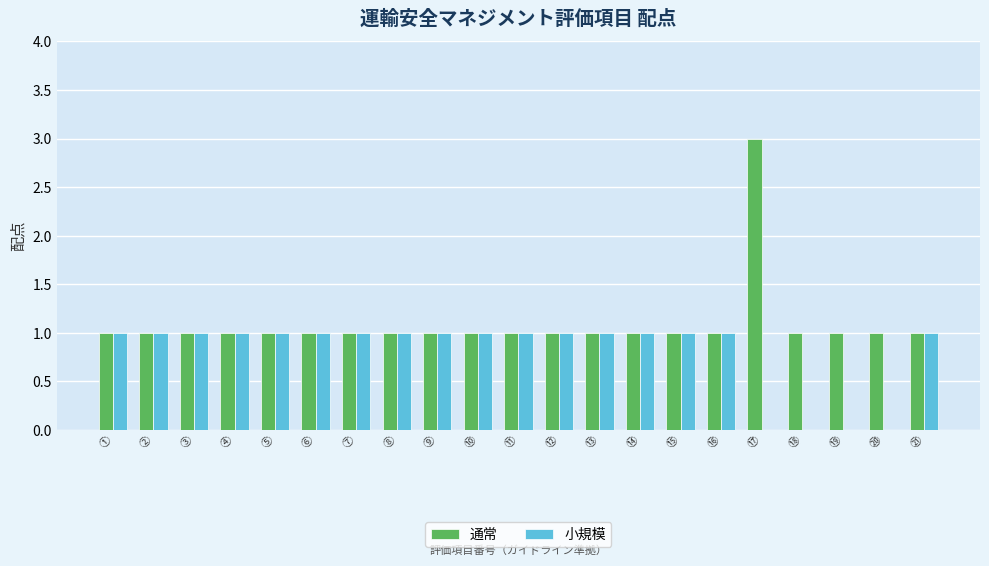

Reading left to right, list all the values displayed in this chart.

通常: ①=1	②=1	③=1	④=1	⑤=1	⑥=1	⑦=1	⑧=1	⑨=1	⑩=1	⑪=1	⑫=1	⑬=1	⑭=1	⑮=1	⑯=1	⑰=3	⑱=1	⑲=1	⑳=1	㉑=1
小規模: ①=1	②=1	③=1	④=1	⑤=1	⑥=1	⑦=1	⑧=1	⑨=1	⑩=1	⑪=1	⑫=1	⑬=1	⑭=1	⑮=1	⑯=1	⑰=0	⑱=0	⑲=0	⑳=0	㉑=1